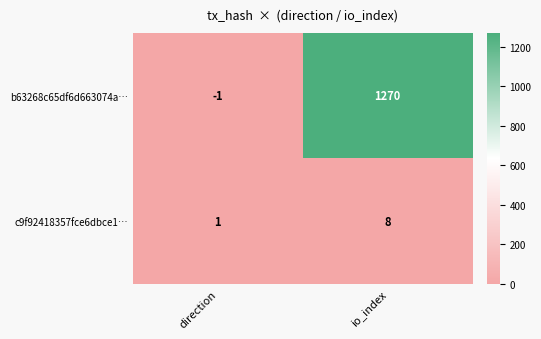

Rank the series at io_index from highest to lowest value.

b63268c65df6d663074a…, c9f92418357fce6dbce1…